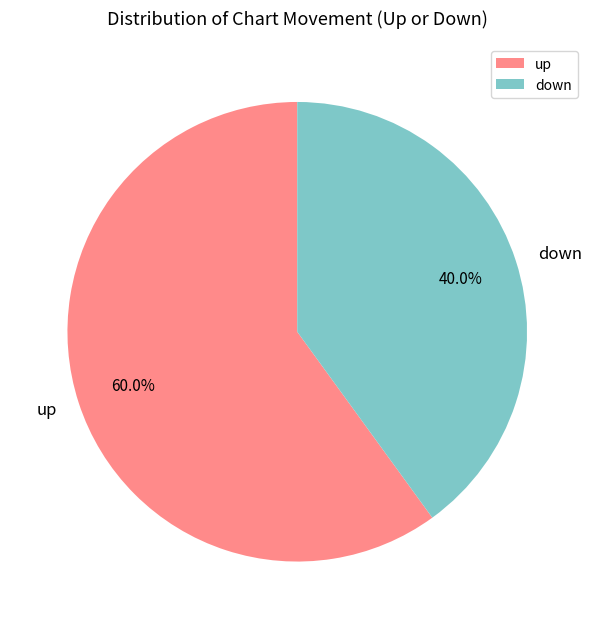

Which slice is the largest?

up